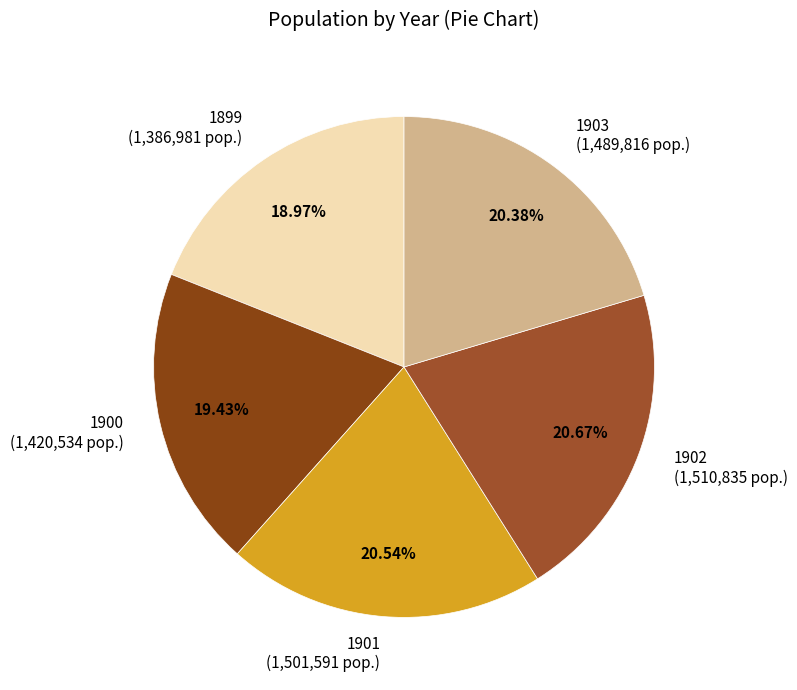

Which has a higher value, 1899 (1,386,981 pop.) or 1901 (1,501,591 pop.)?

1901 (1,501,591 pop.)